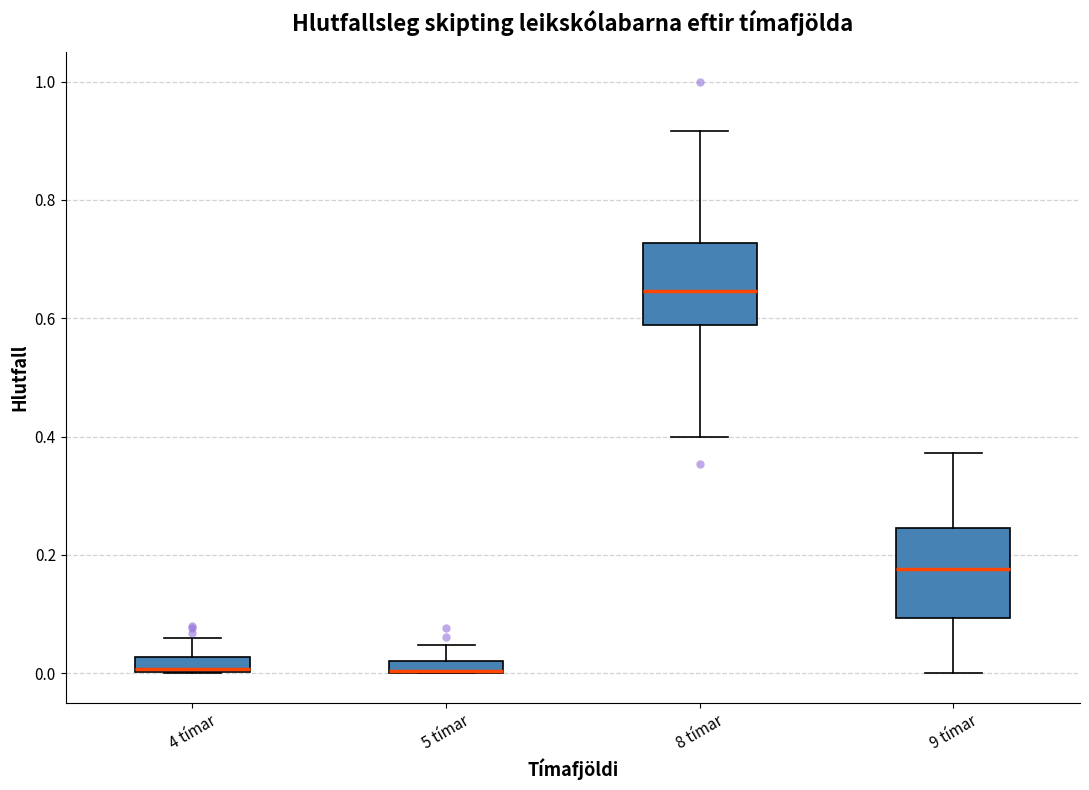

Where does the lower whisker of the box for 8 tímar end on the y-axis? The values are not printed on the chart, so give them approximately, as read against the axis.

0.40